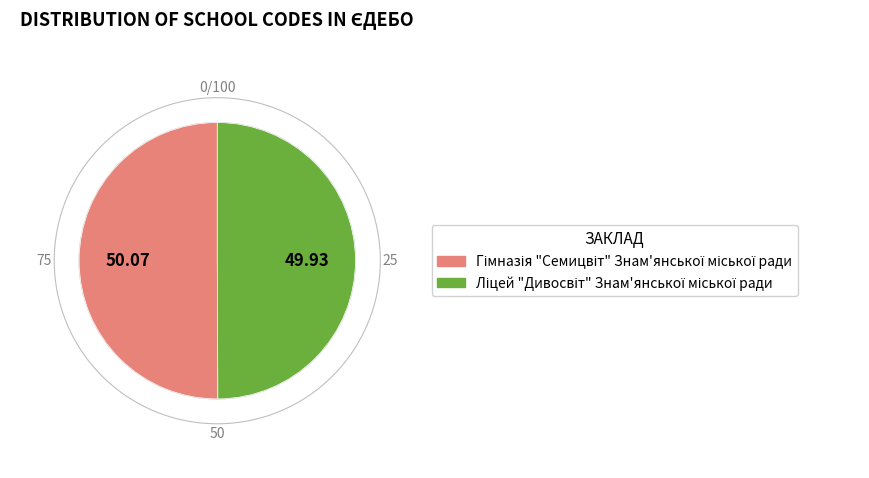

Approximately how many times larger is the value at Ліцей "Дивосвіт" Знам'янської міської ради compared to Гімназія "Семицвіт" Знам'янської міської ради?

1.0